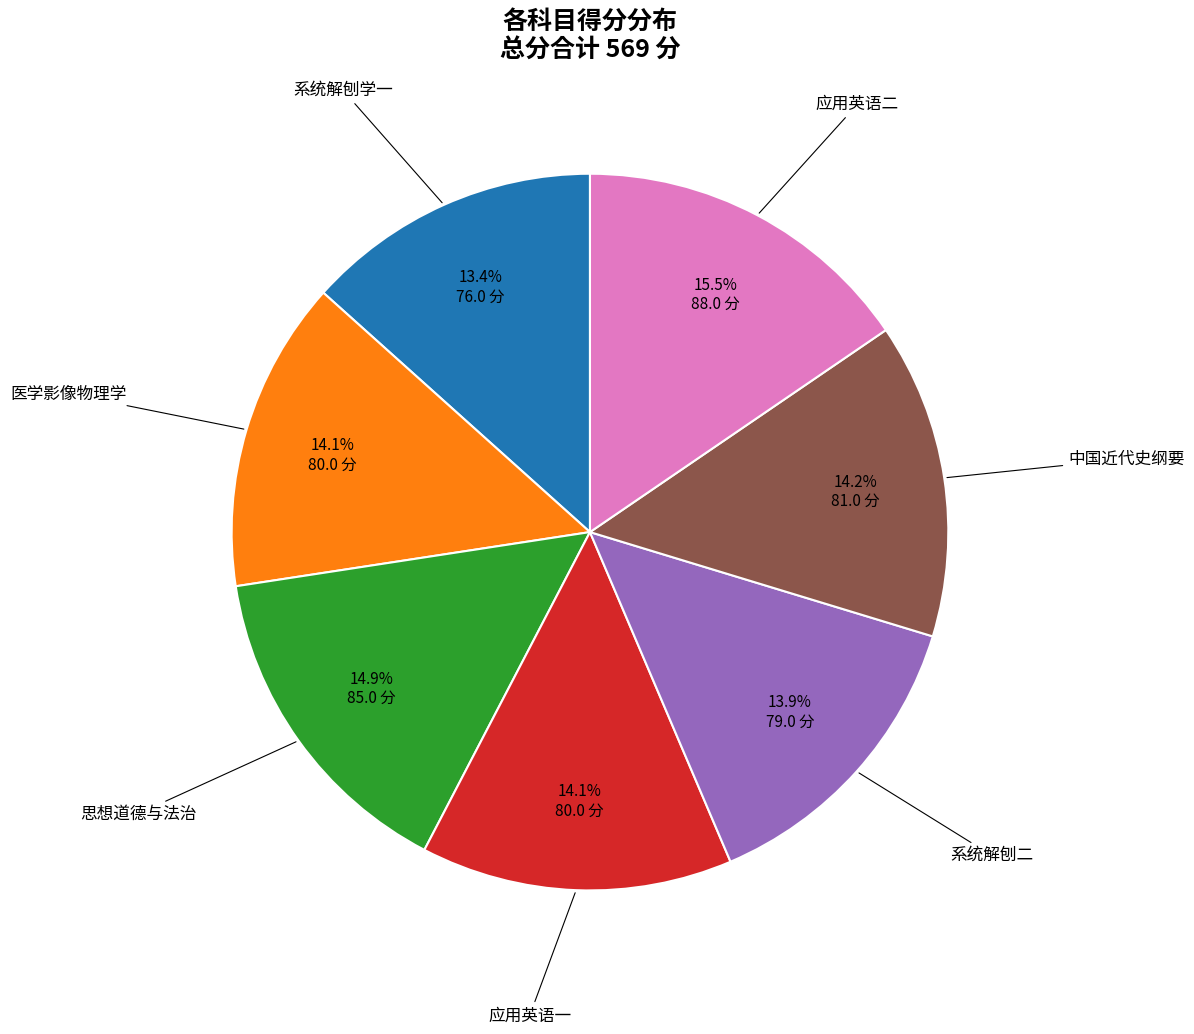

To the nearest percent, what is the average slice percentage?

14%